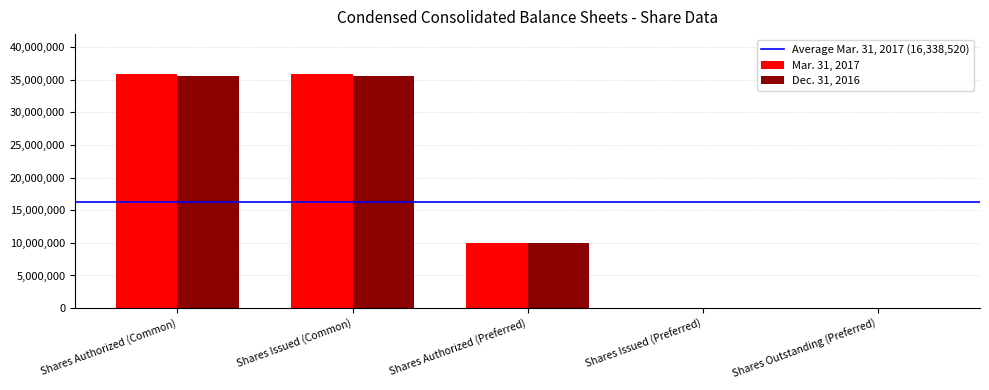

At which label is Mar. 31, 2017 closest to 17923150?

Shares Authorized (Preferred)